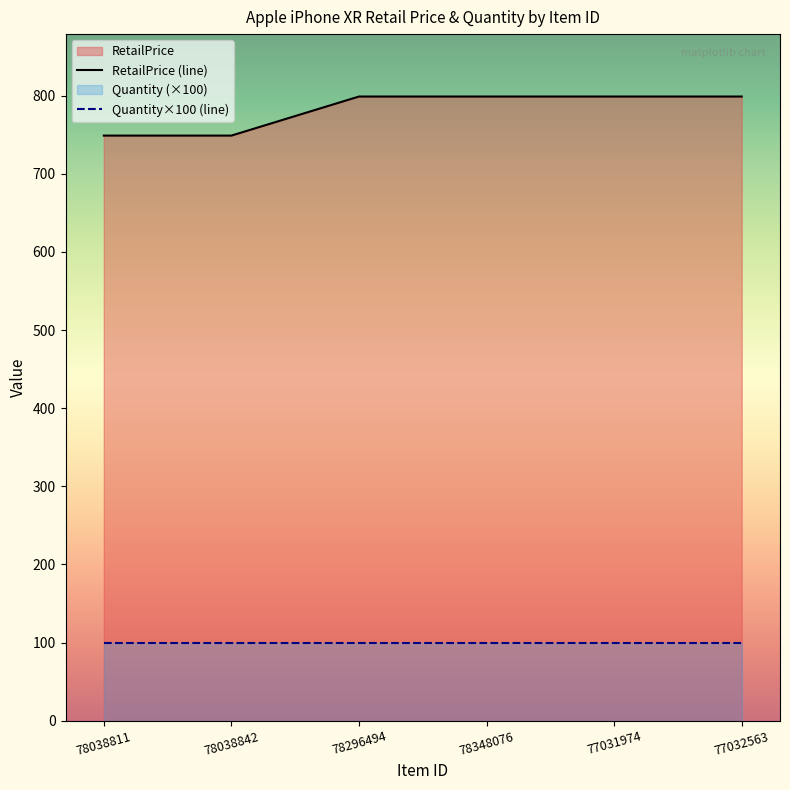

What is the label of the 3rd point from the left?

78296494